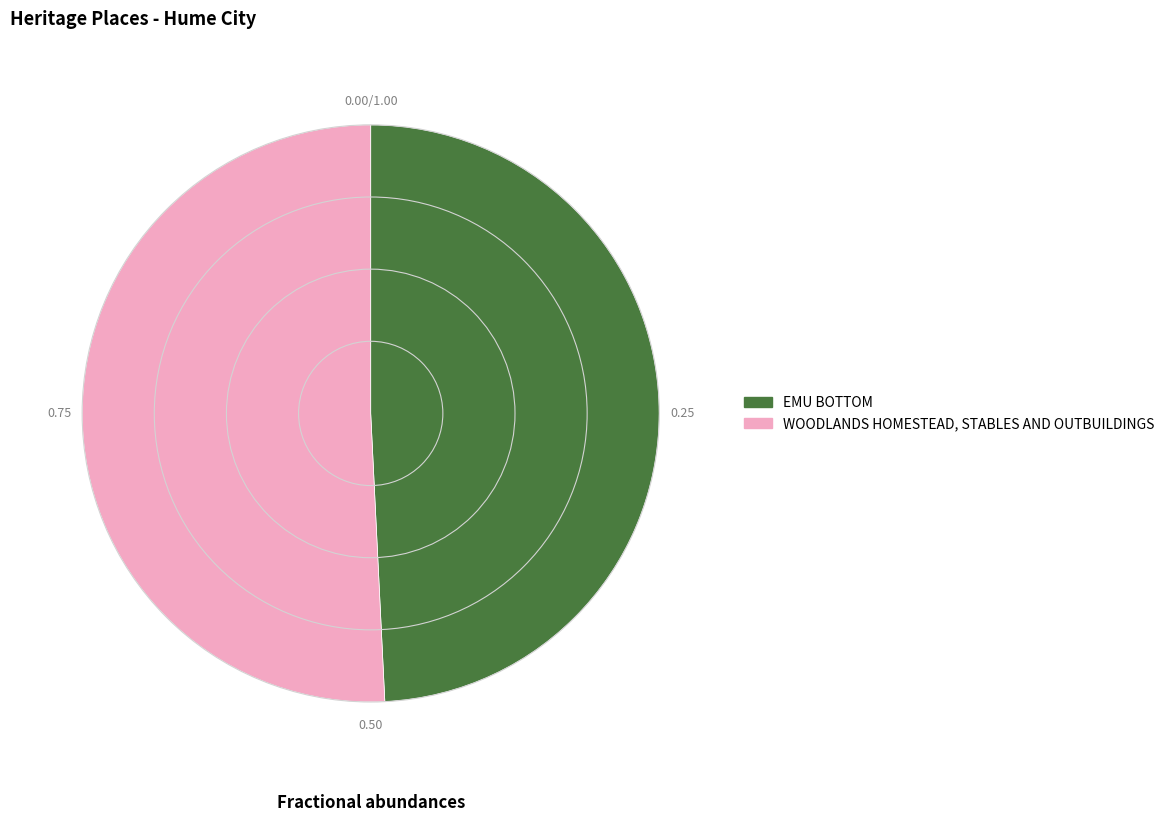

Which slice is the smallest?

EMU BOTTOM